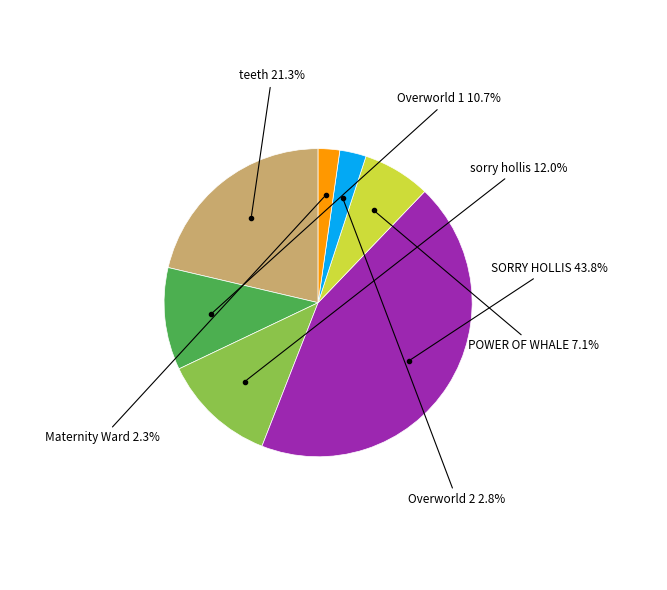

Is there a majority slice in this chart?

No